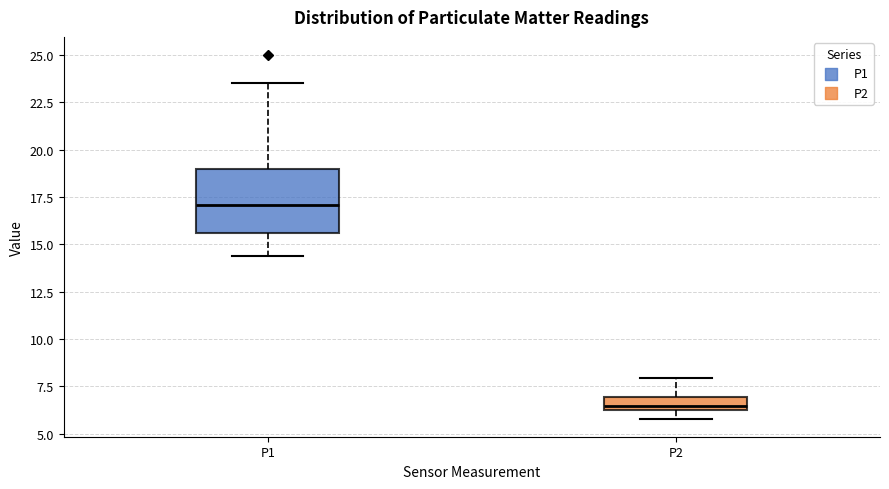

Which box is the tallest, from its lower edge to its upper edge?

P1